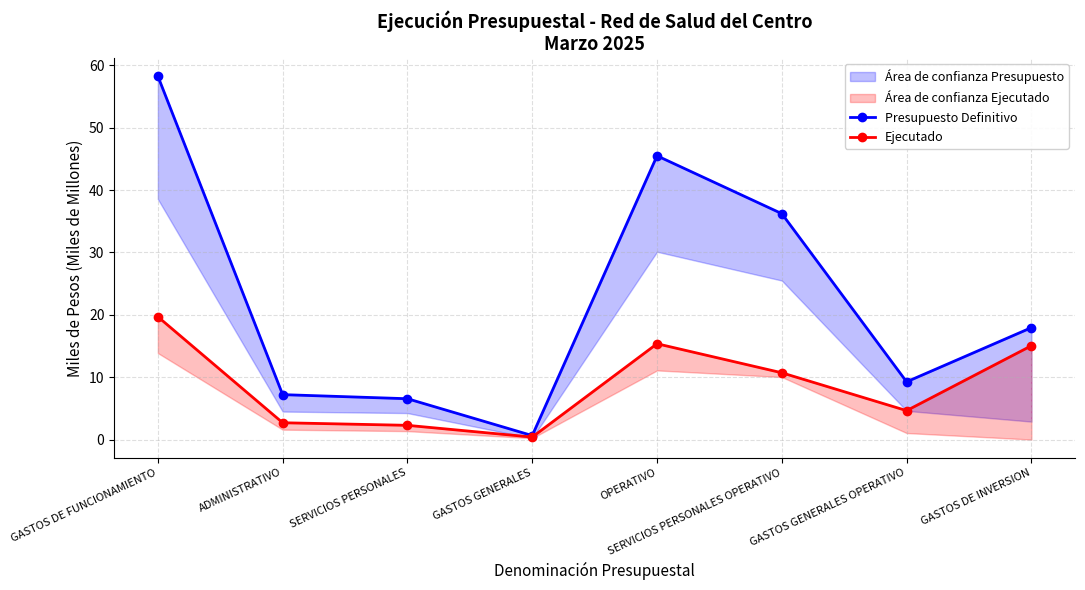

The value of Presupuesto Definitivo at SERVICIOS PERSONALES is 6.6. True or false?

True